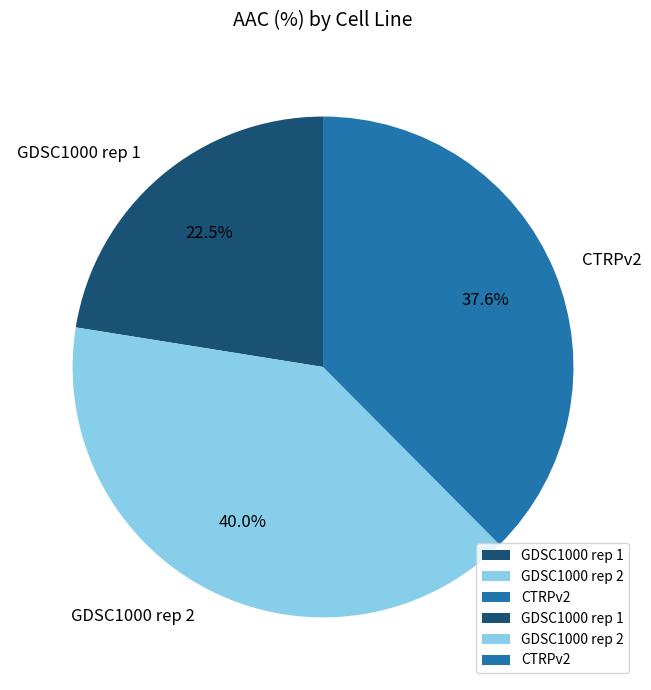

What is the largest slice in the pie chart?

GDSC1000 rep 2